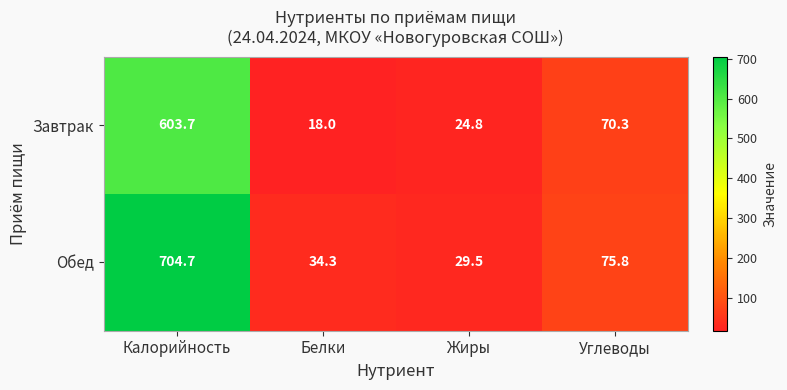

Where is Обед nearest to the value 367?

Углеводы